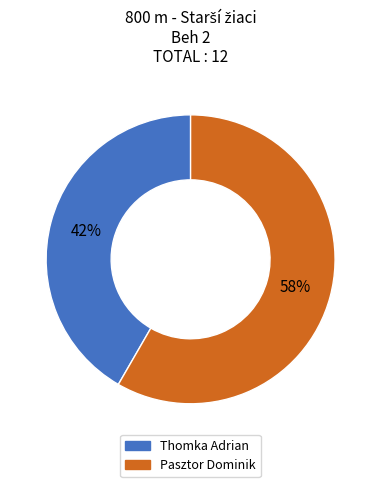

What is the largest slice in the pie chart?

Pasztor Dominik